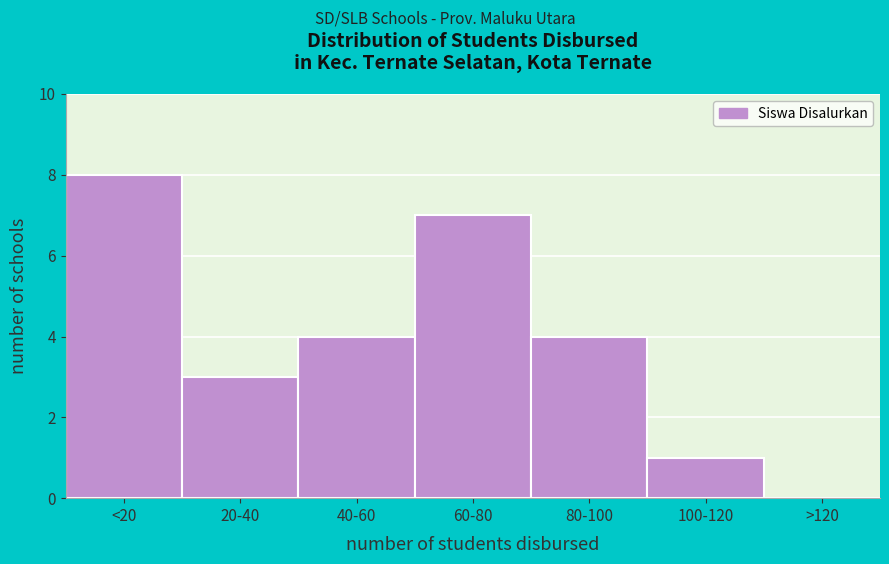

Is it true that the value at >120 is 0?

True